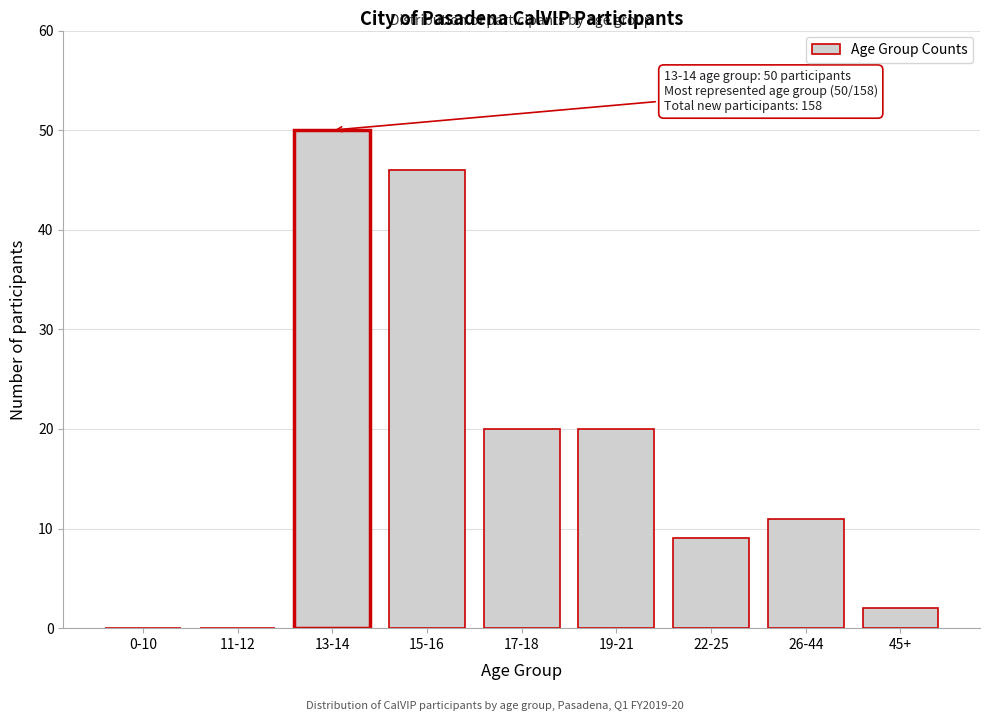

Reading left to right, extract all data points from this chart.

0-10=0	11-12=0	13-14=50	15-16=46	17-18=20	19-21=20	22-25=9	26-44=11	45+=2